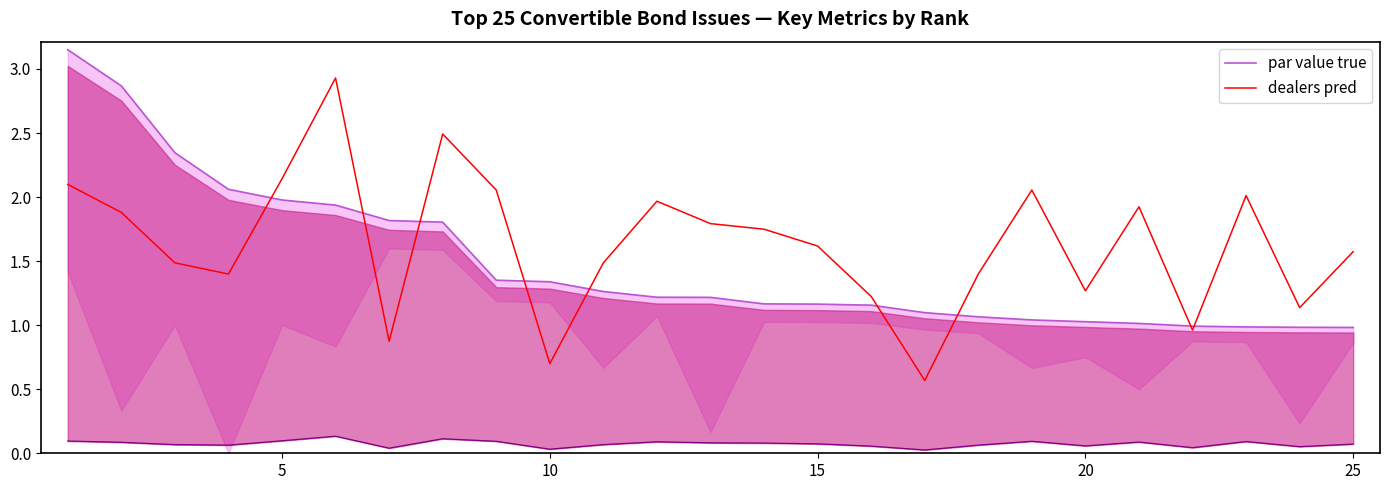

What is the minimum value for dealers pred?

0.6